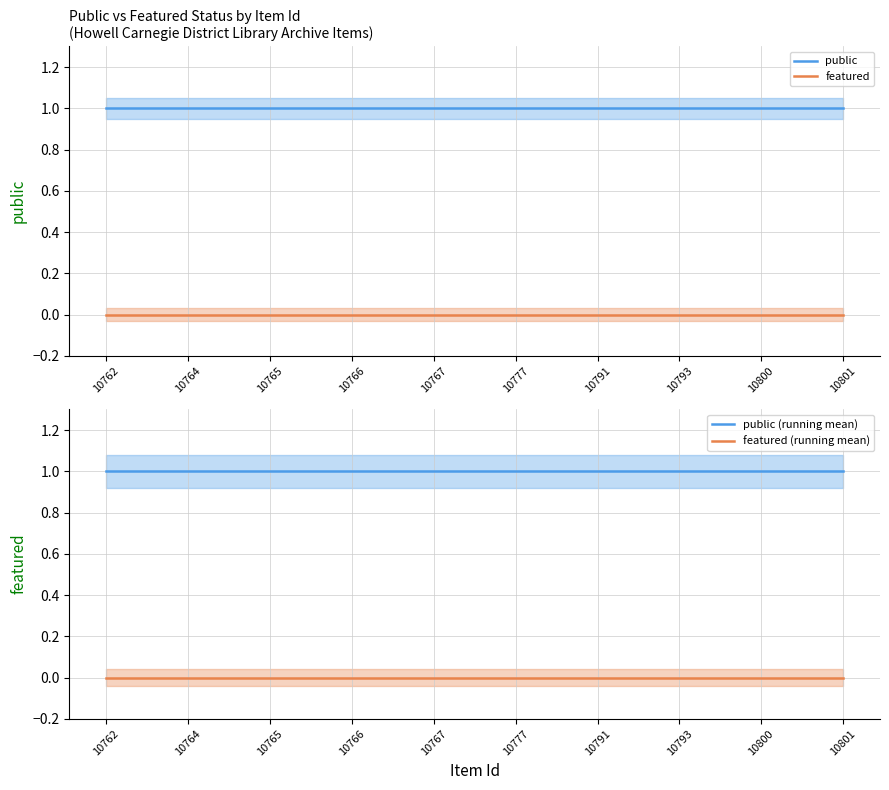

Rank the series by their maximum value, from highest to lowest.

public, public (running mean), featured, featured (running mean)